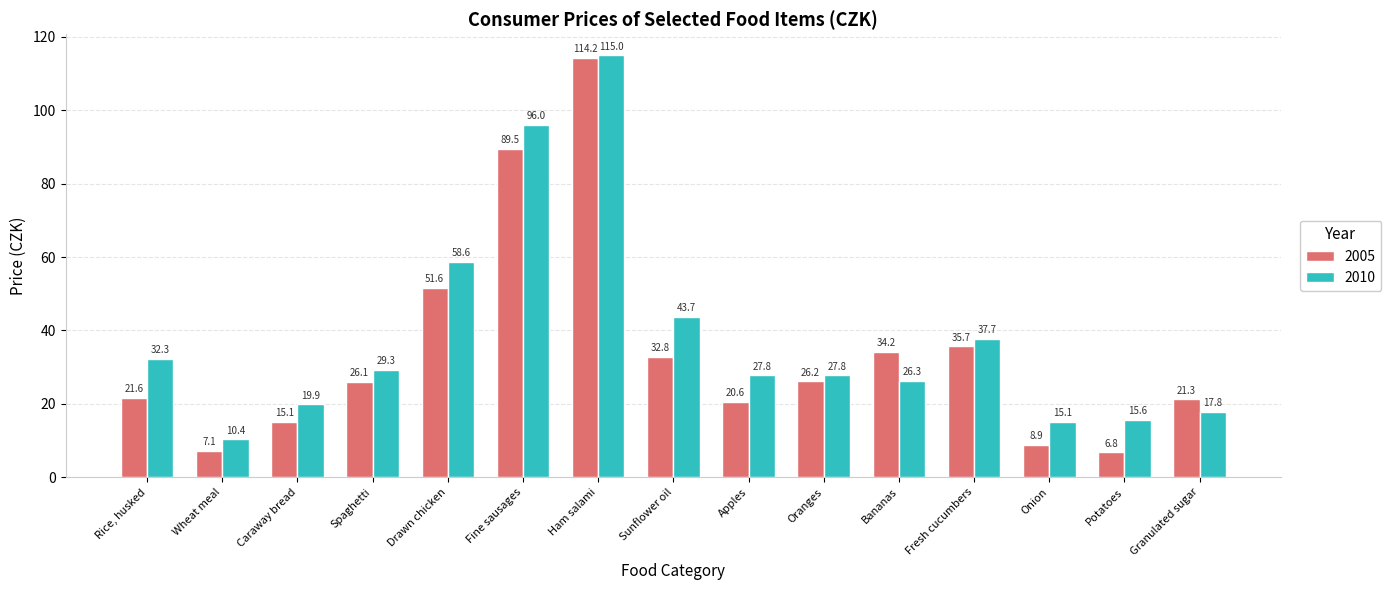

What is the label of the 2nd bar from the right?

Potatoes